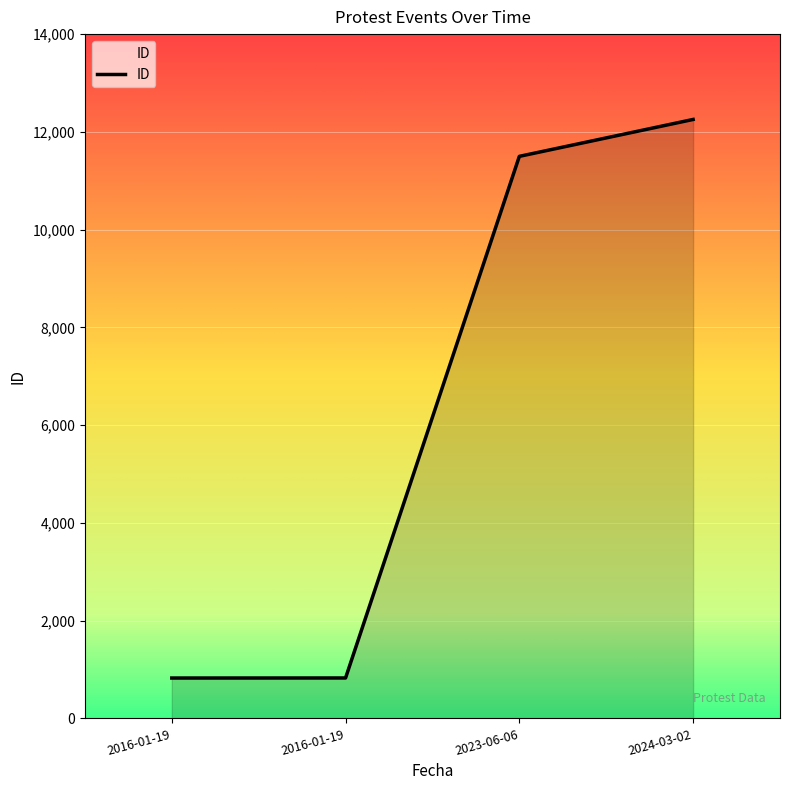

Rank the categories by value from highest to lowest.

2024-03-02, 2023-06-06, 2016-01-19, 2016-01-19